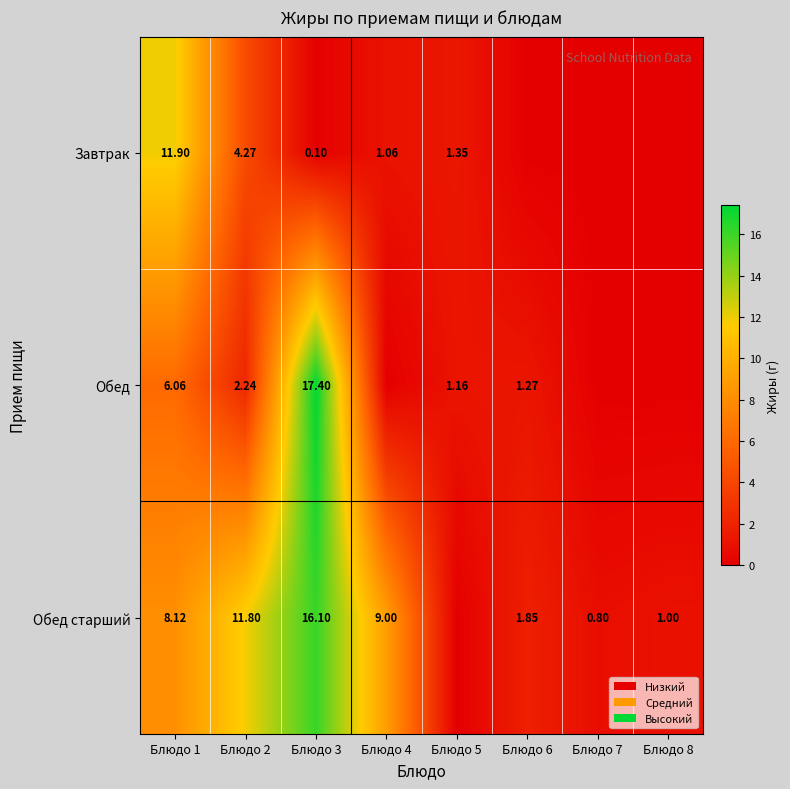

The value of Обед старший at Блюдо 4 is 2.5. True or false?

False